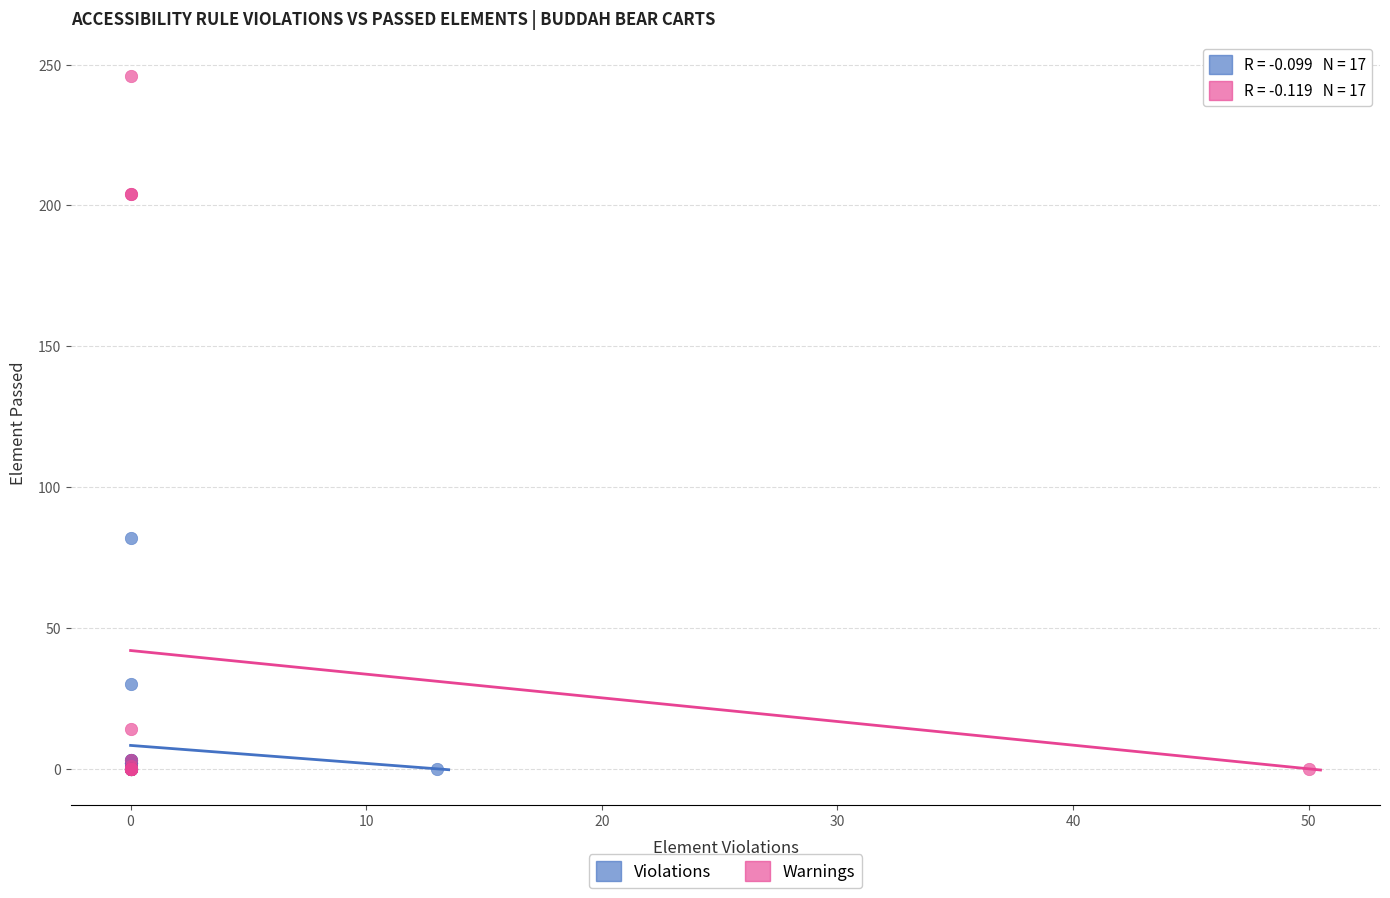

What are all the series names shown in the legend?

Violations, Warnings